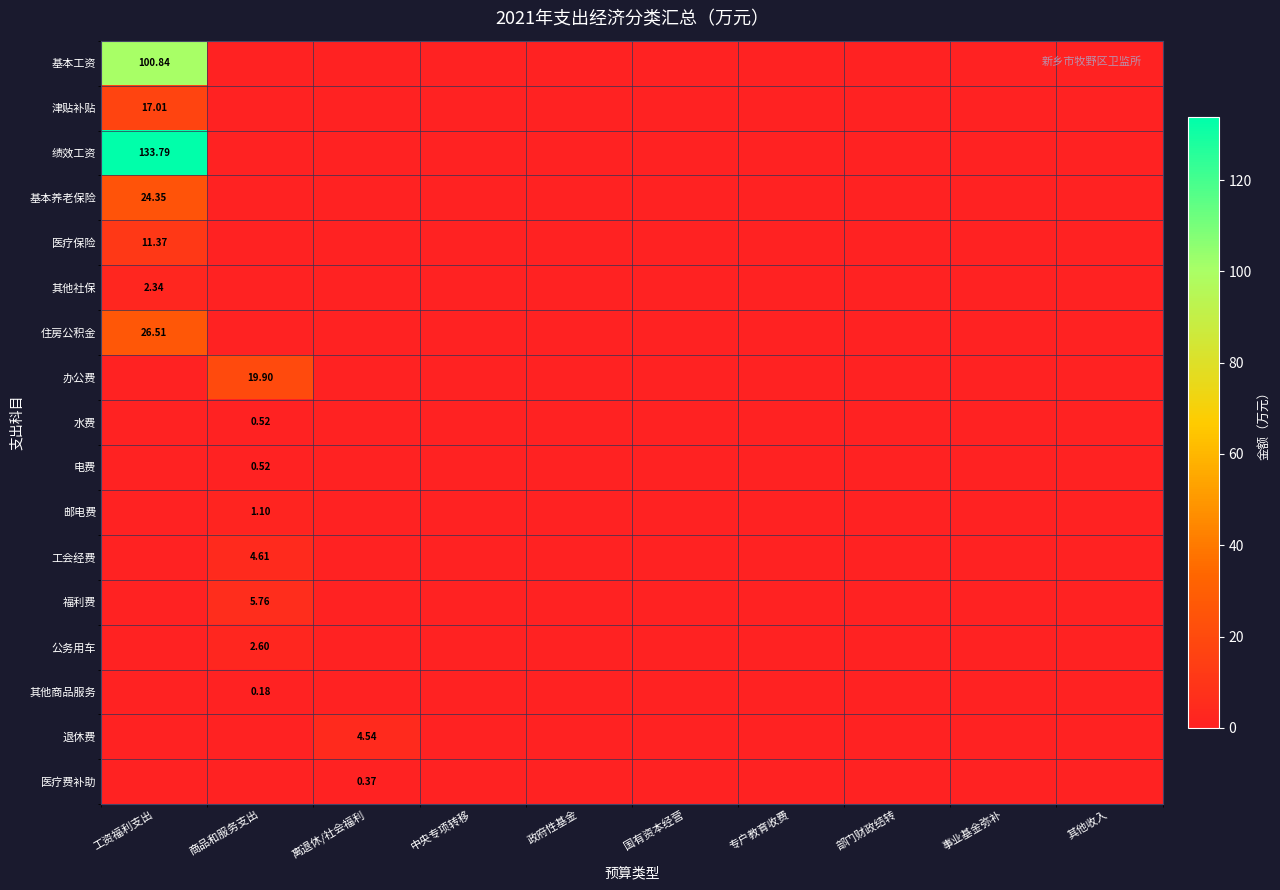

Rank the categories by 电费 value from highest to lowest.

商品和服务支出, 工资福利支出, 离退休/社会福利, 中央专项转移, 政府性基金, 国有资本经营, 专户教育收费, 部门财政结转, 事业基金弥补, 其他收入